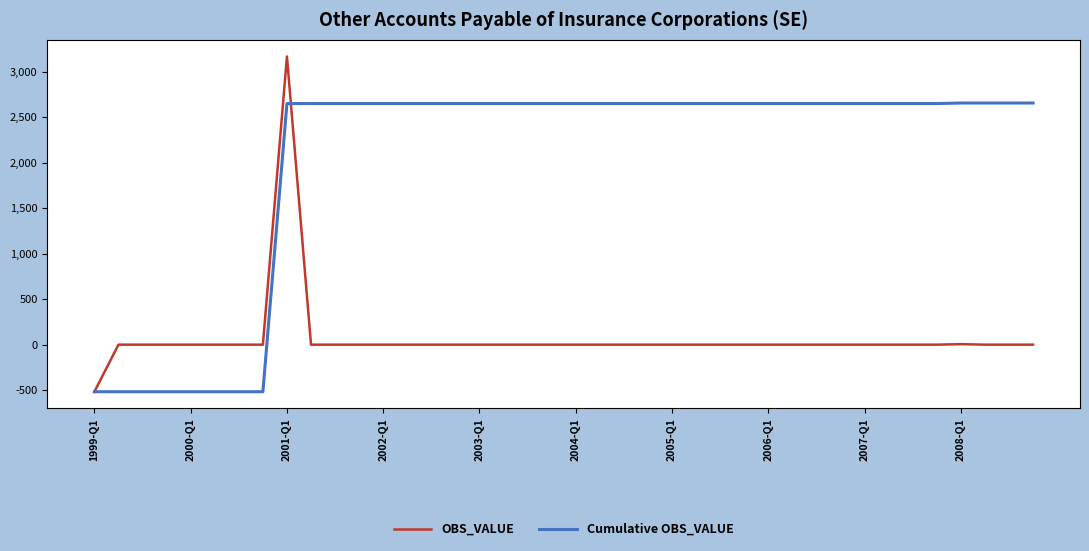

Rank the series by their average value, from highest to lowest.

Cumulative OBS_VALUE, OBS_VALUE